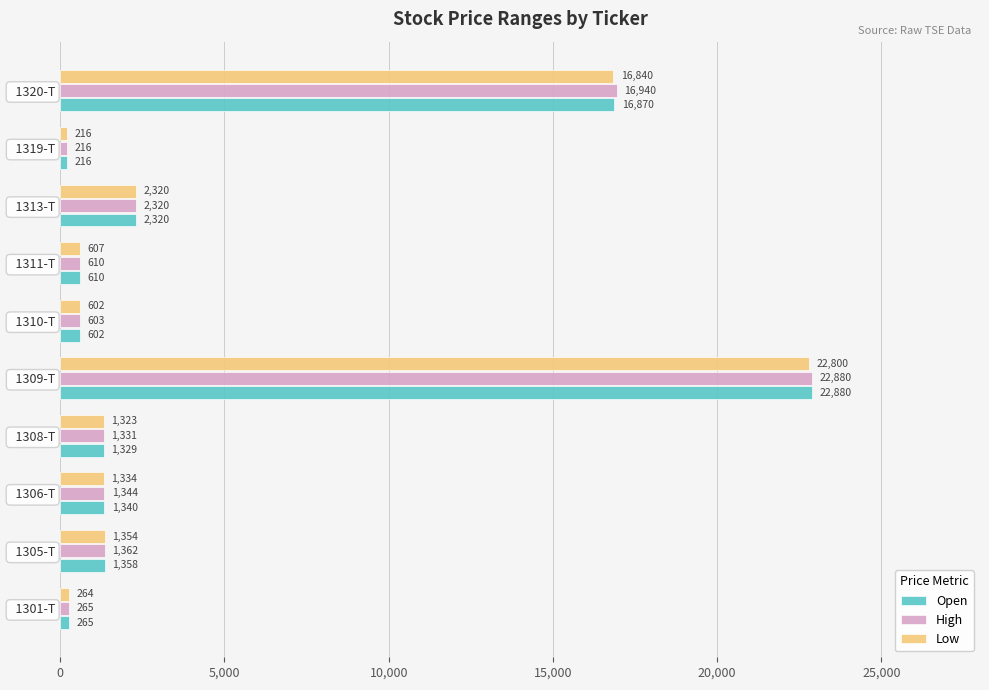

At how many categories does at least one series exceed 18172?

1